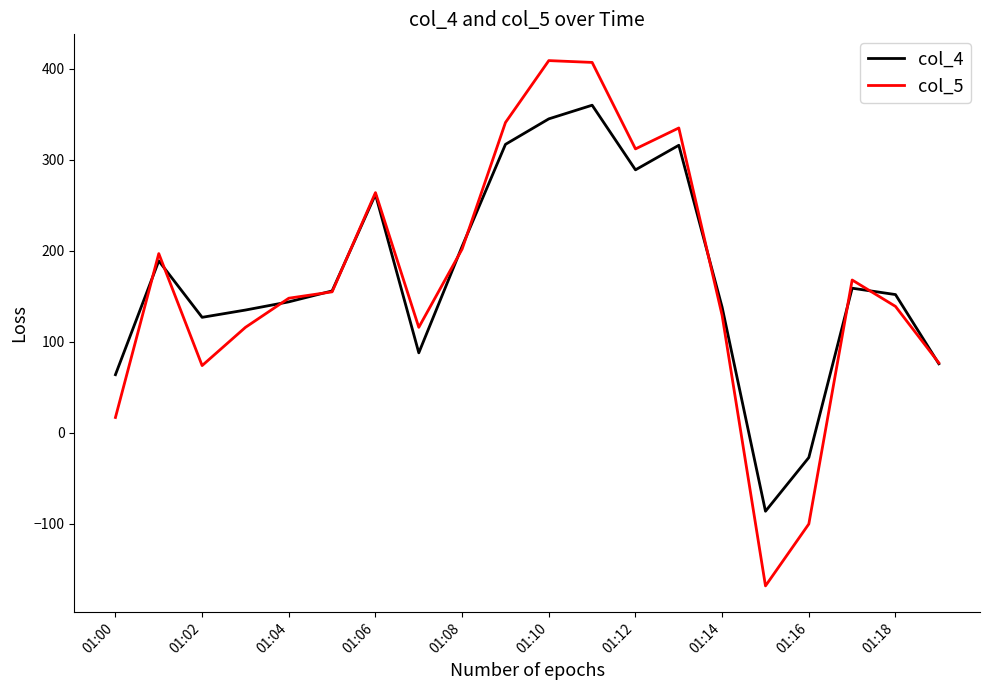

Which series has the largest range (max minus min)?

col_5